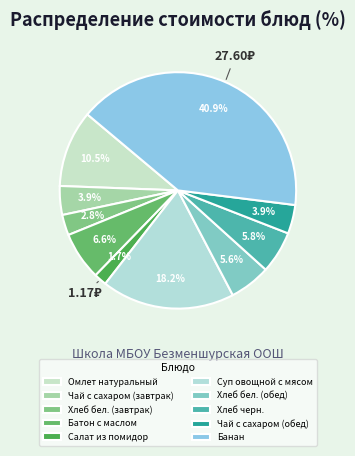

To the nearest percent, what percentage of the pie is Суп овощной с мясом?

18%